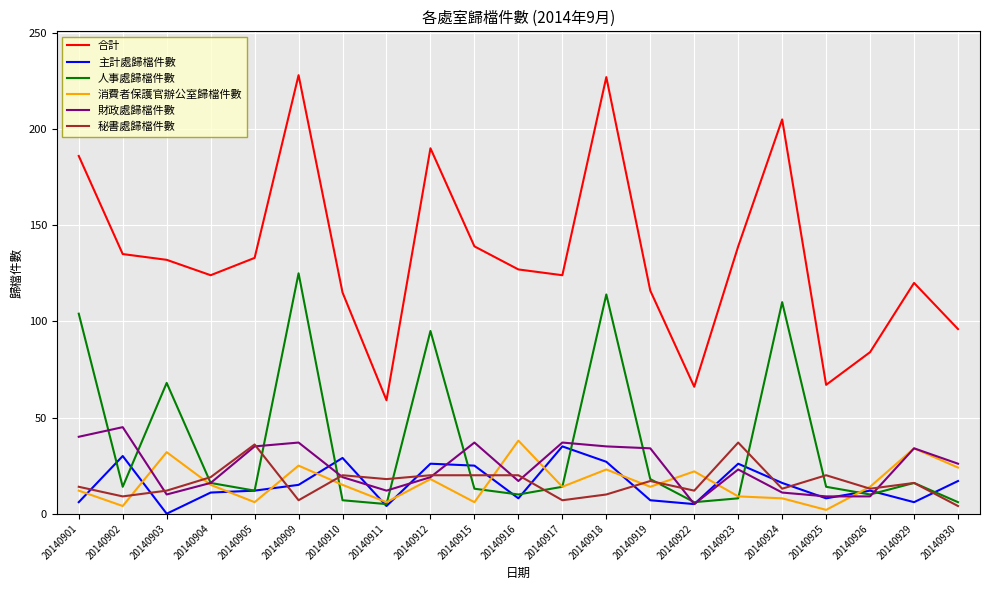

Is the value of 財政處歸檔件數 at 20140910 greater than the value of 合計 at 20140926?

No